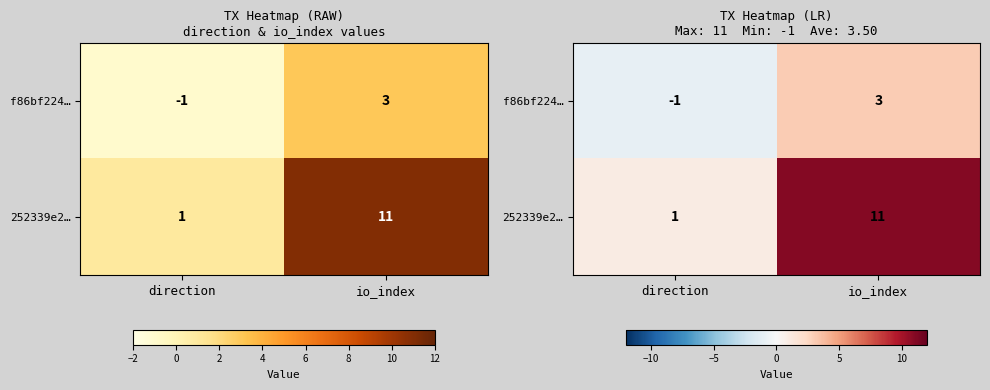

Rank the categories by f86bf224… value from lowest to highest.

direction, io_index